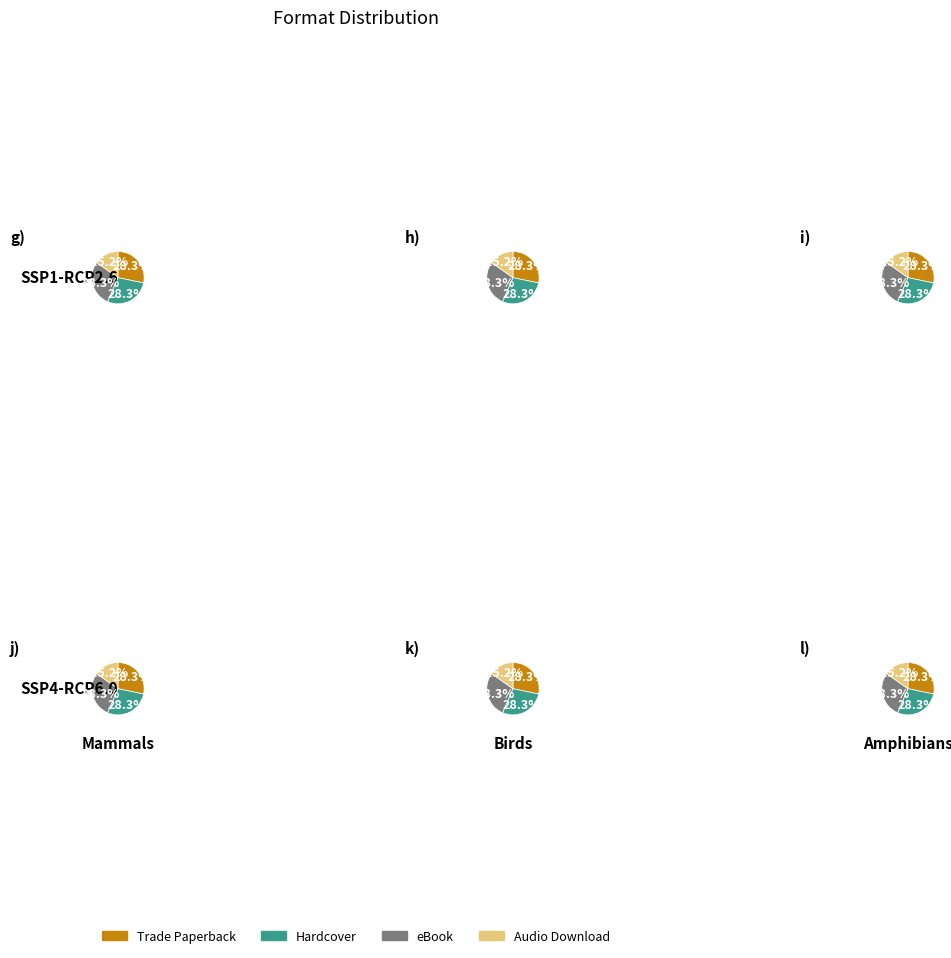

Which category has the smallest portion of the pie?

Audio Download